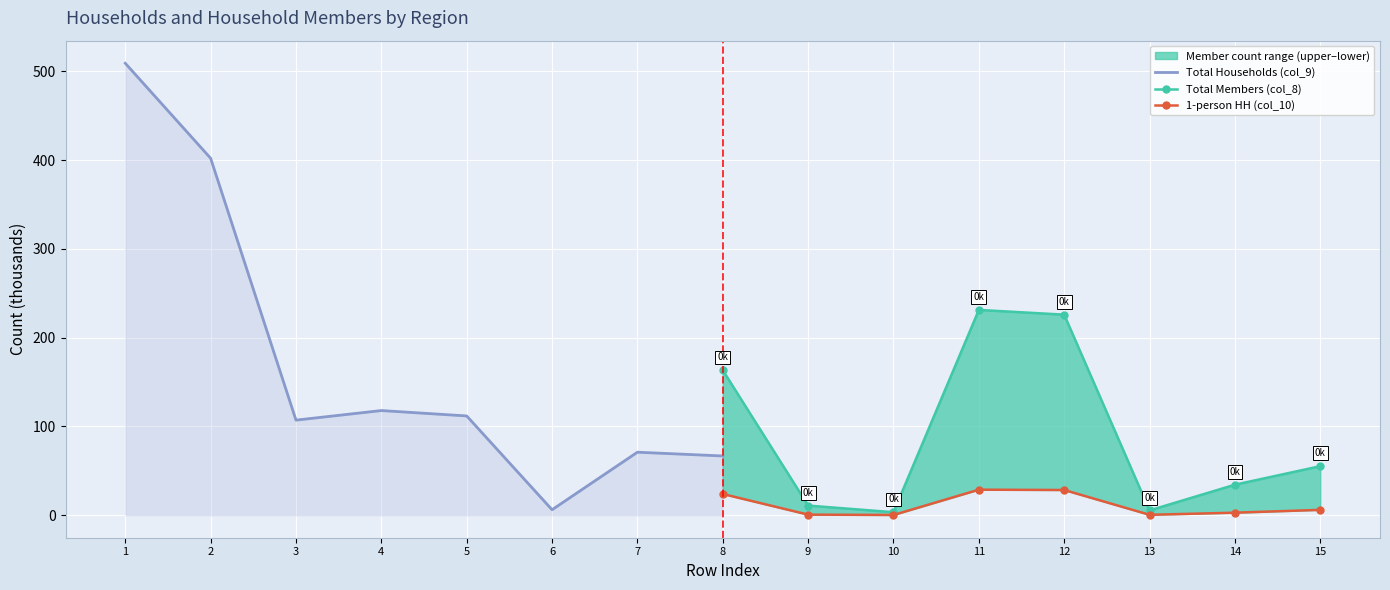

Is the value of Total Households (col_9) at 2 greater than the value of 1-person HH (col_10) at 3?

Yes